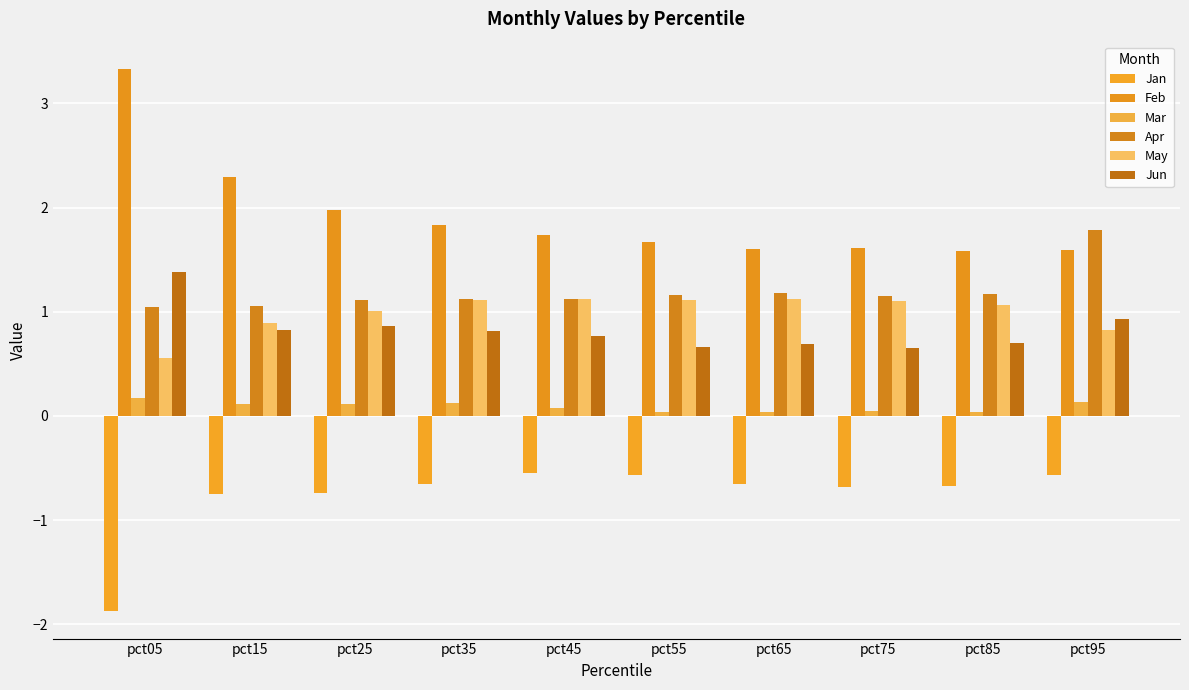

Rank the series by their maximum value, from lowest to highest.

Jan, Mar, May, Jun, Apr, Feb